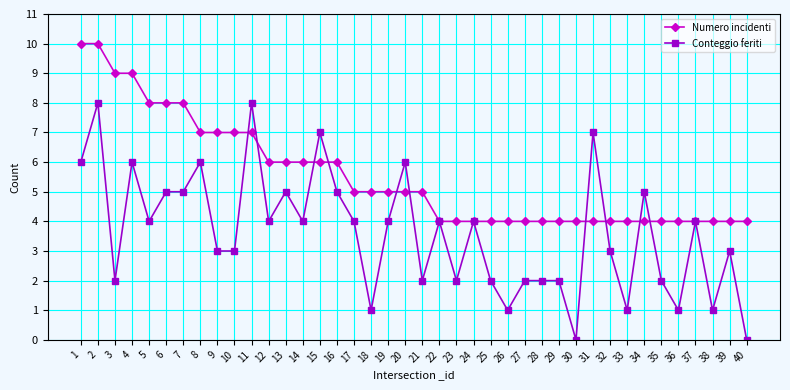

Rank the series at 34 from highest to lowest value.

Conteggio feriti, Numero incidenti